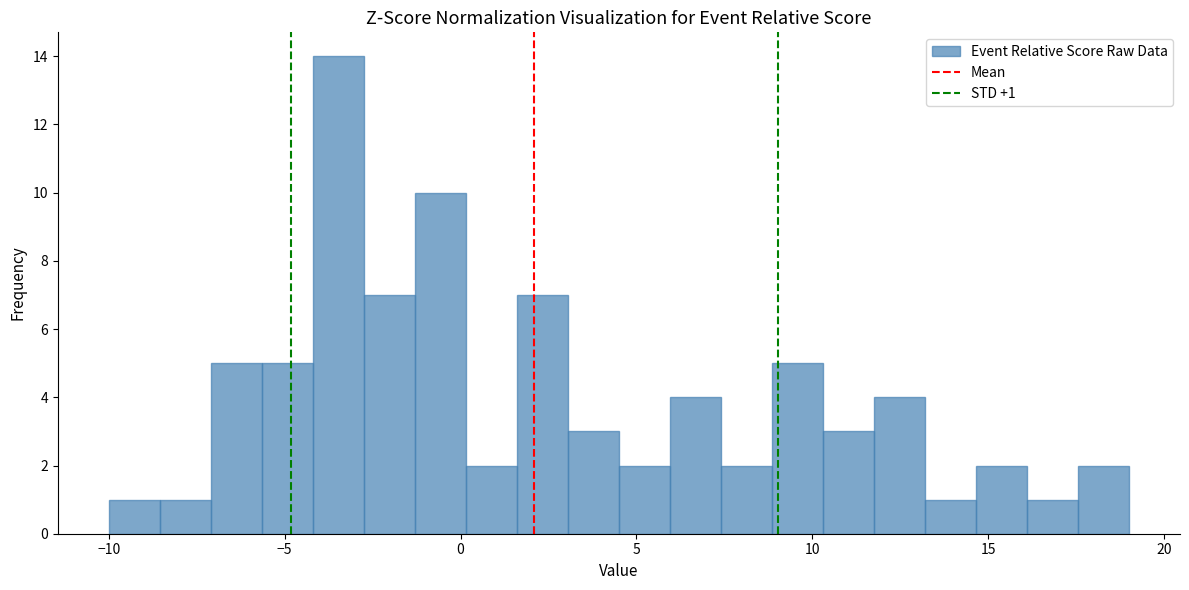

Around what value on the x-axis is the tallest bar? Give the approximate position of its centre, as read against the axis.

-3.5